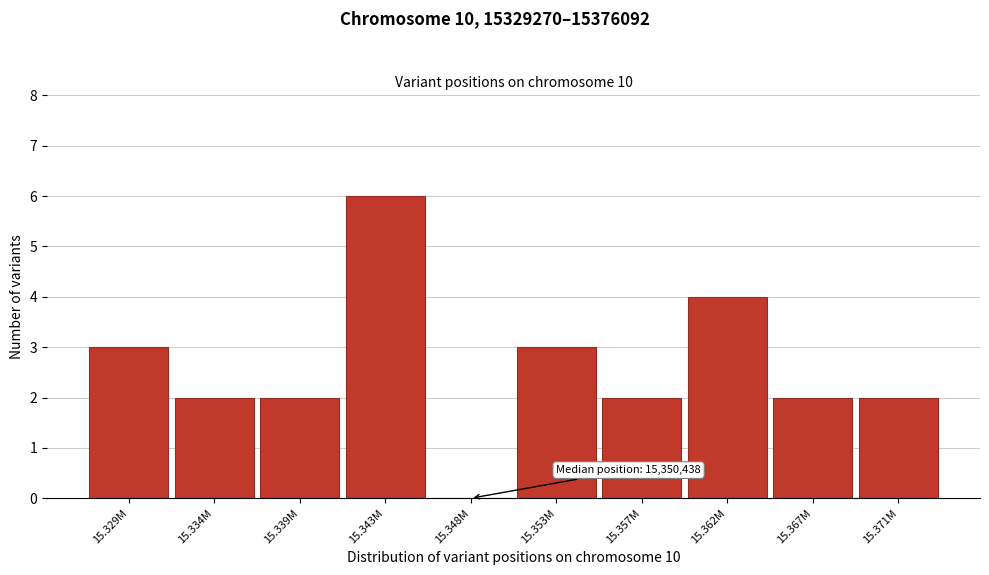

Reading left to right, list all the values displayed in this chart.

15.329M=3	15.334M=2	15.339M=2	15.343M=6	15.348M=0	15.353M=3	15.357M=2	15.362M=4	15.367M=2	15.371M=2